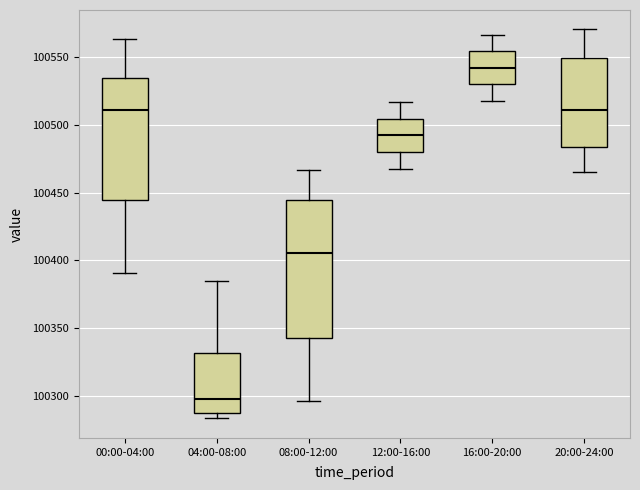

Where is the upper edge of the box for 12:00-16:00 on the y-axis? The values are not printed on the chart, so give them approximately, as read against the axis.

100505